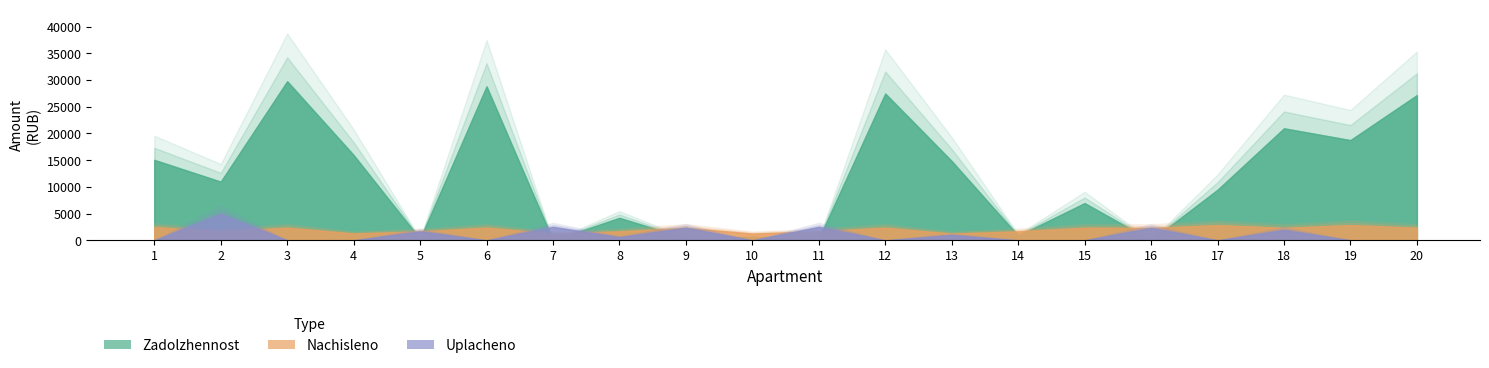

Is it true that uplacheno equals 2362.0 at 5?

False